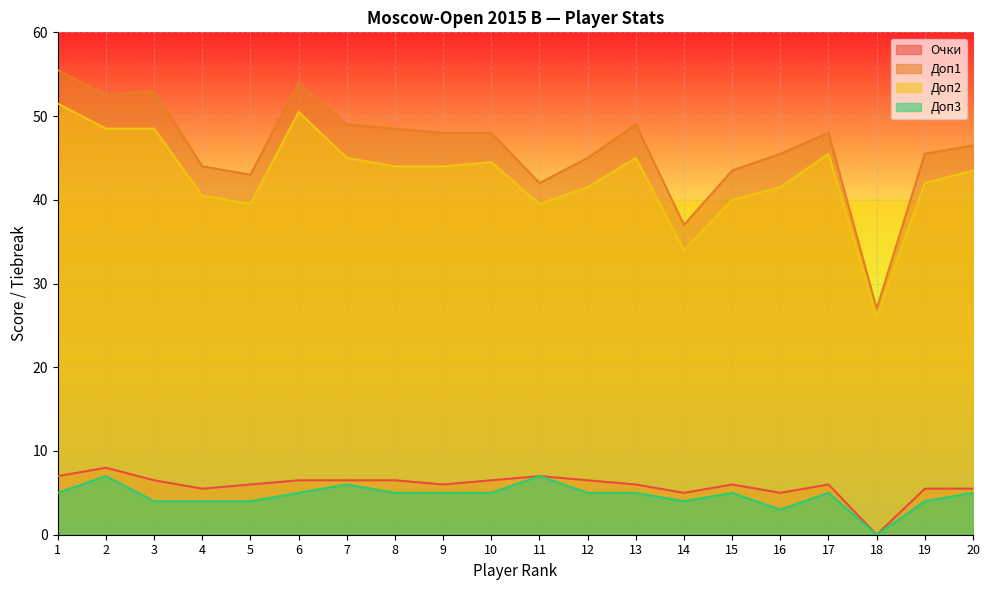

Between 2 and 6, which series saw the biggest shift?

Доп2